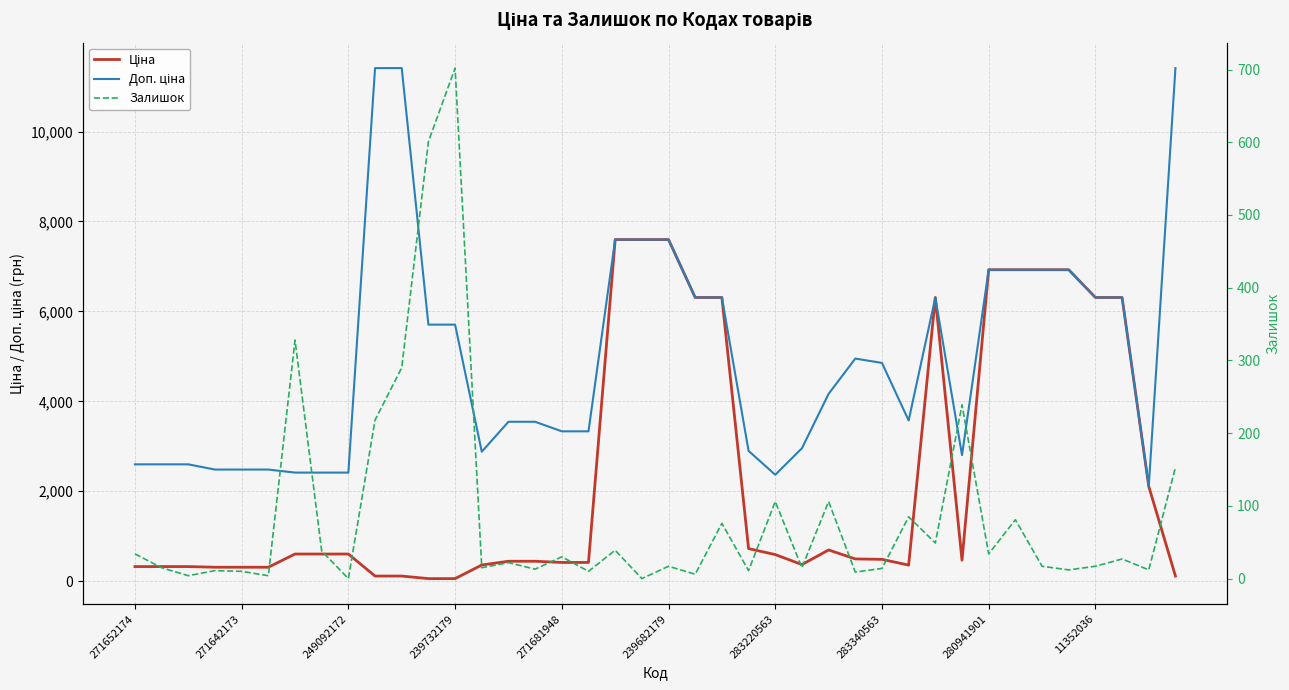

True or false: Залишок and Доп. ціна intersect in this chart.

False